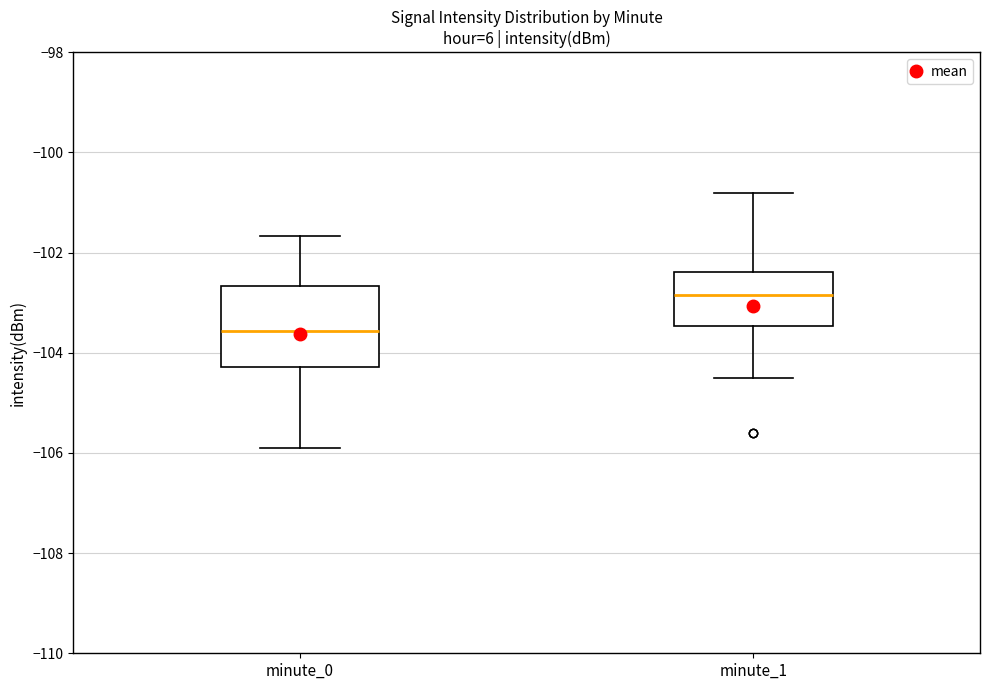

Reading left to right, read every box against the y-axis: the position of its median line, the range the box covers, and the ends of its whiskers. The values are not printed on the chart, so give them approximately, as read against the axis.

minute_0: median -103.6, box -104.2 to -102.6, whiskers -106.0 to -101.6
minute_1: median -102.8, box -103.4 to -102.4, whiskers -104.4 to -100.8